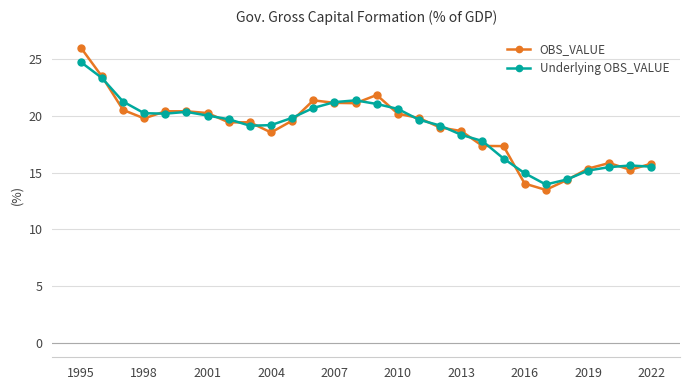

Rank the series by their maximum value, from lowest to highest.

Underlying OBS_VALUE, OBS_VALUE